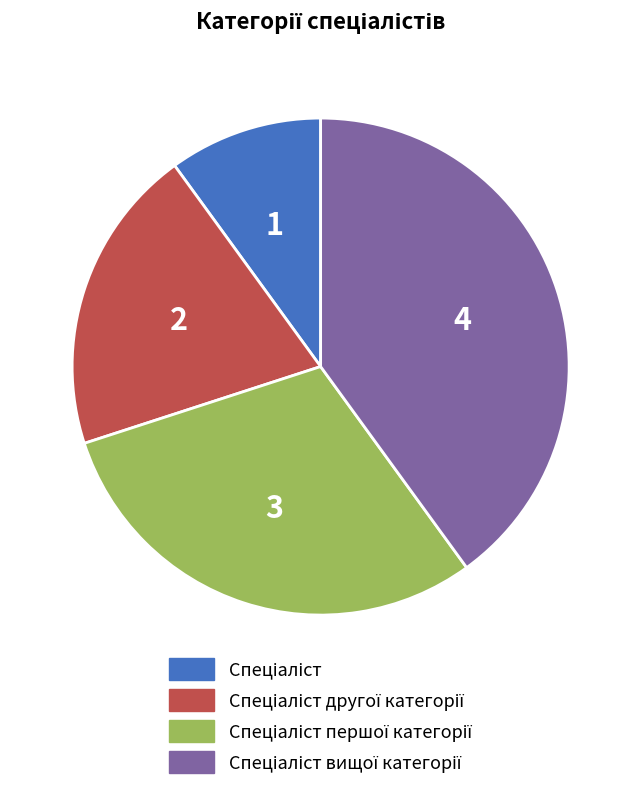

Is there a majority slice in this chart?

No